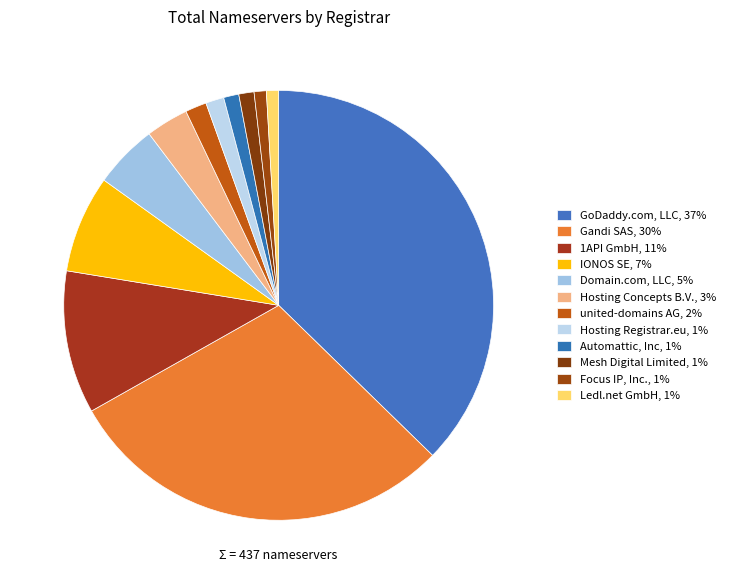

Which has a higher value, 1API GmbH or Mesh Digital Limited?

1API GmbH